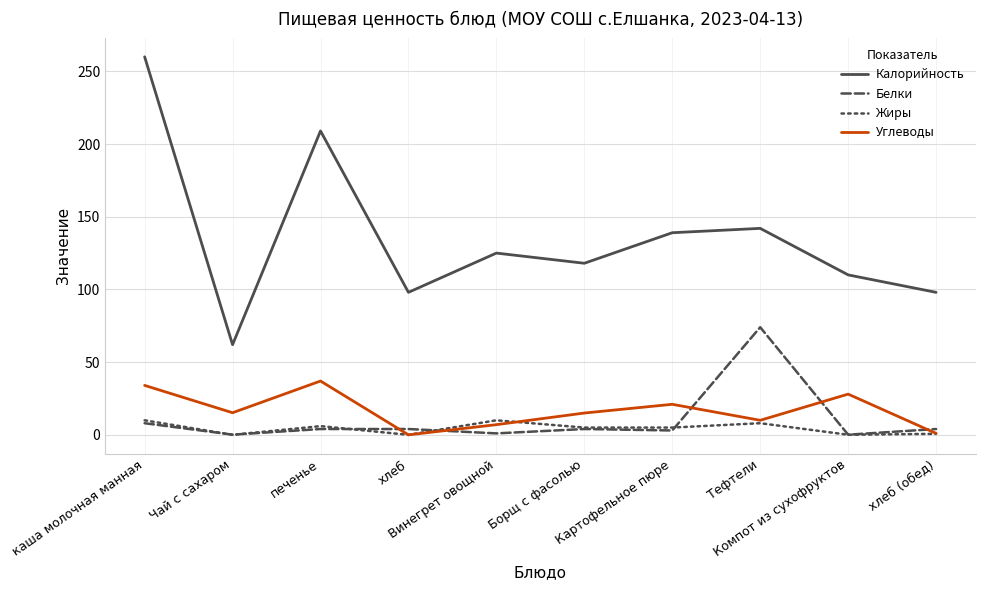

What are all the series names shown in the legend?

Калорийность, Белки, Жиры, Углеводы